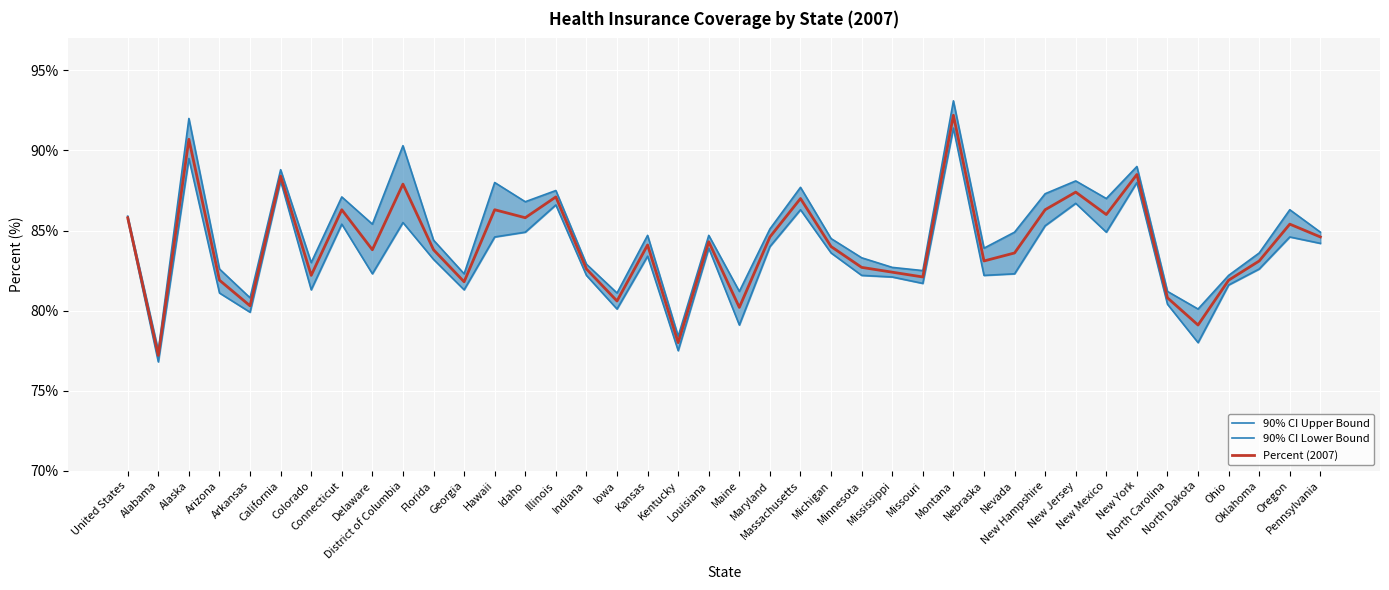

Count the number of data series in this chart.

3